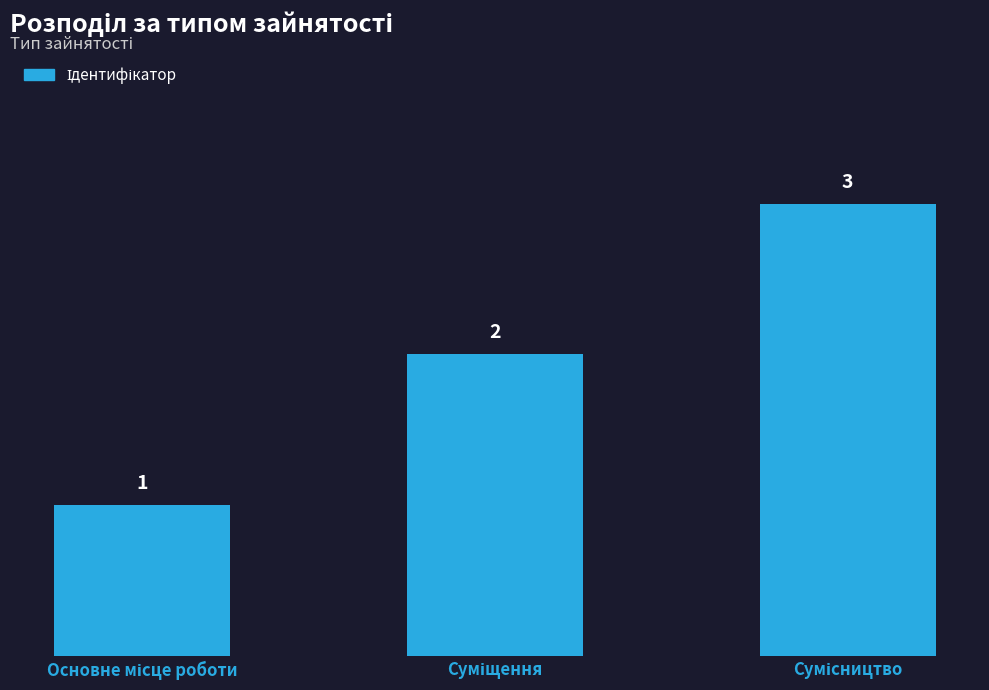

What is the sum of all values?

6